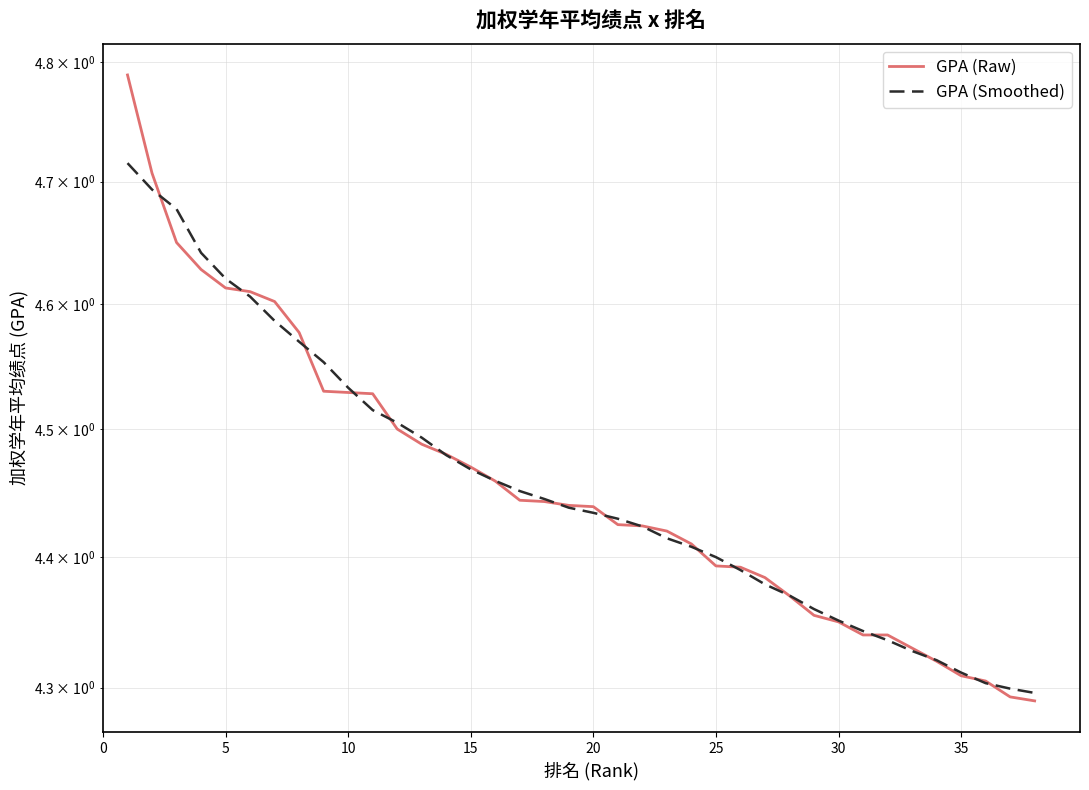

Is it true that GPA (Smoothed) equals 4.3 at 35?

True